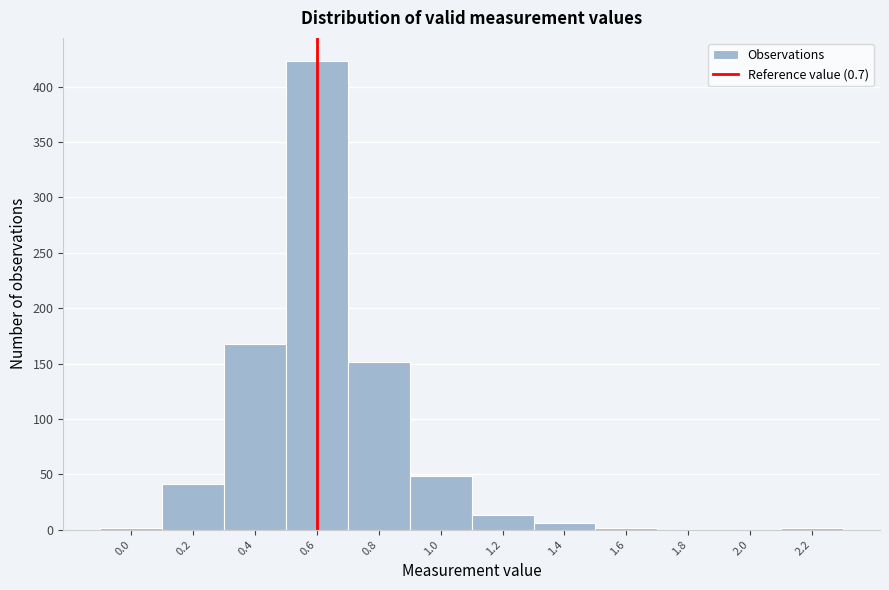

What is the maximum value shown in the chart?

423